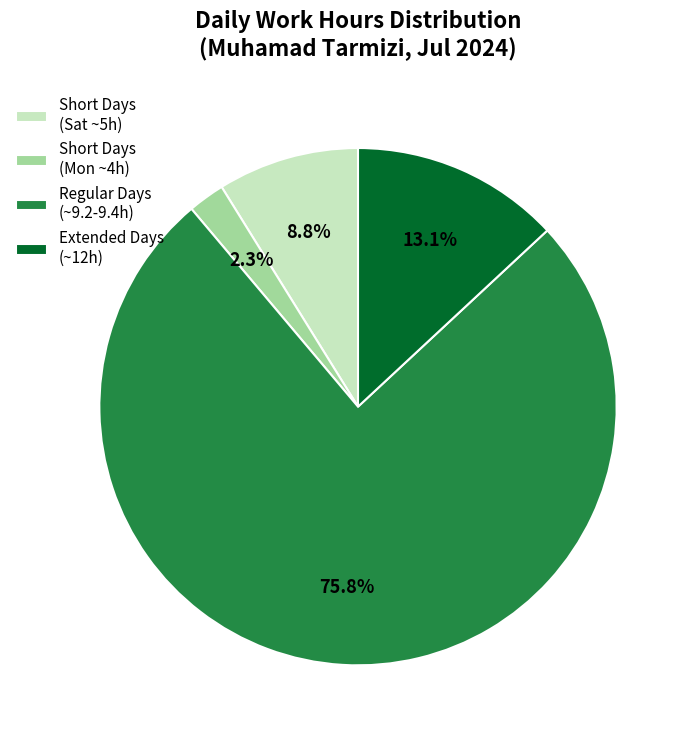

Rank the categories by value from lowest to highest.

Short Days (Mon ~4h), Short Days (Sat ~5h), Extended Days (~12h), Regular Days (~9.2-9.4h)